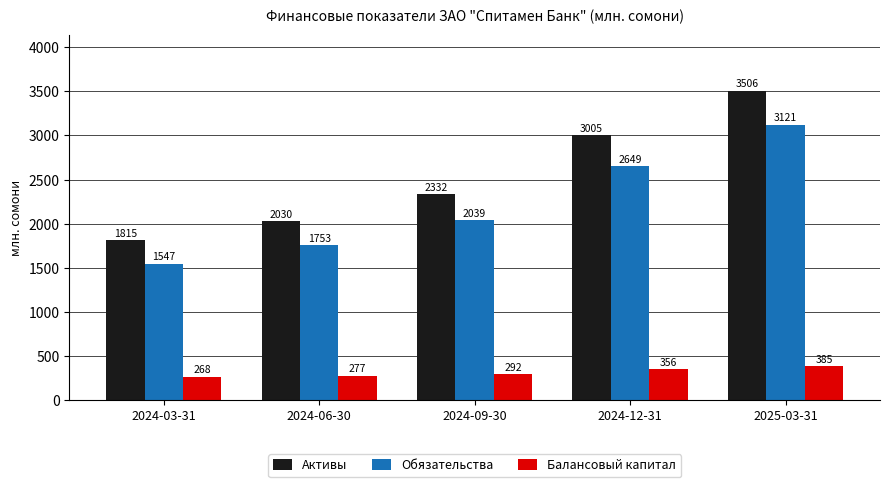

Which series has the widest spread of values?

Активы